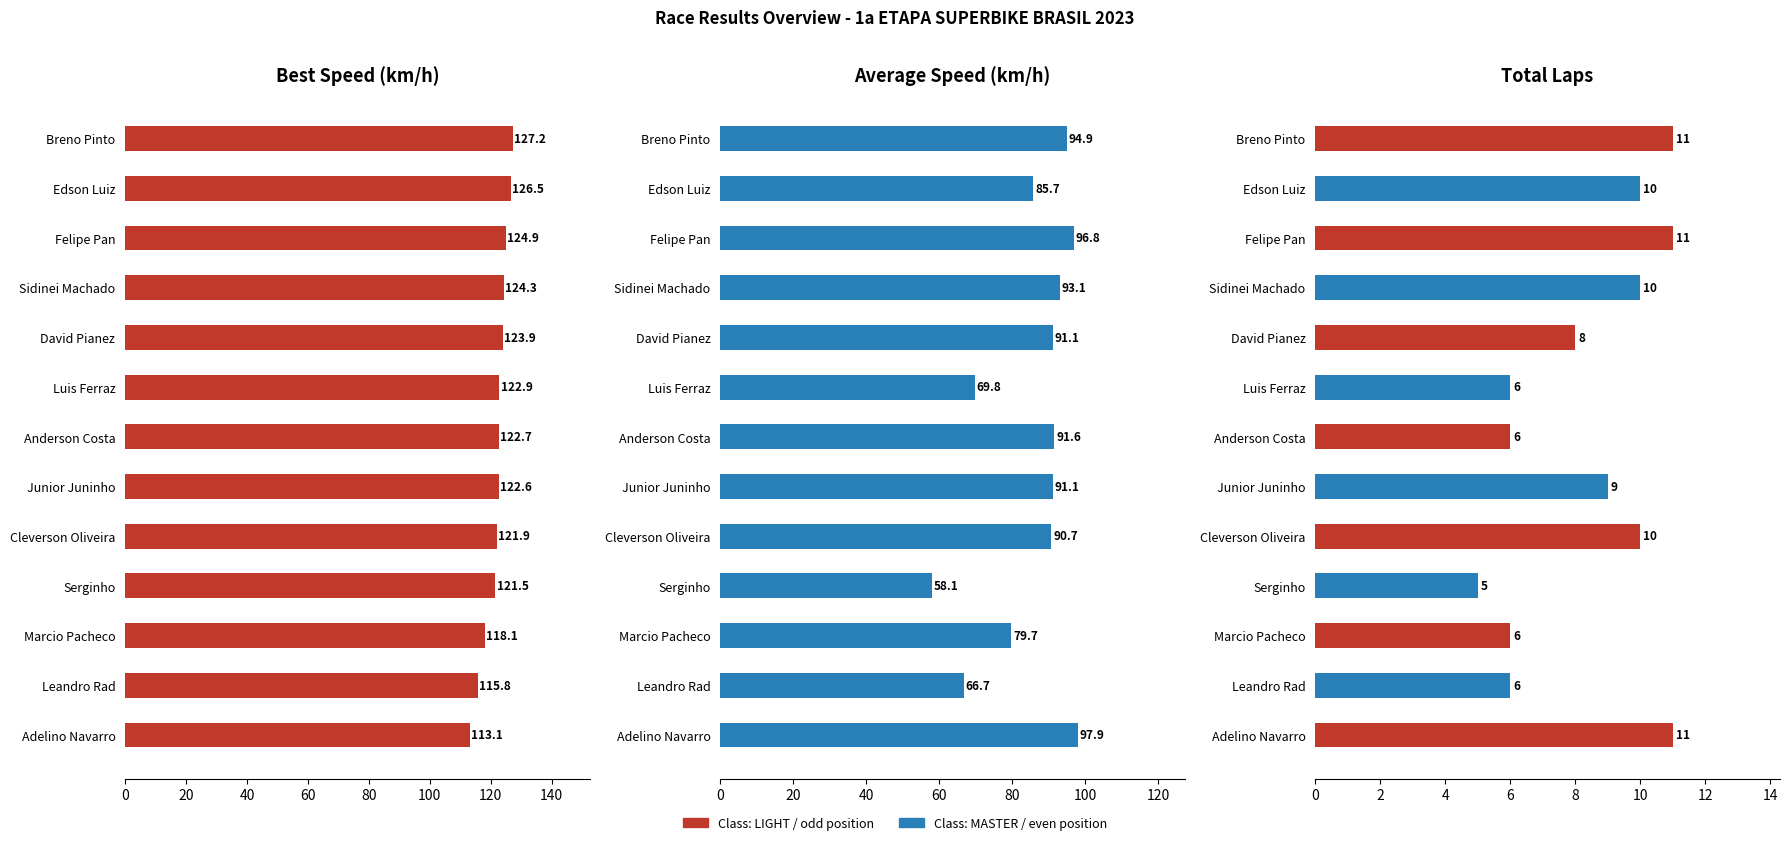

What is the average value of the Total Laps series?

8.4